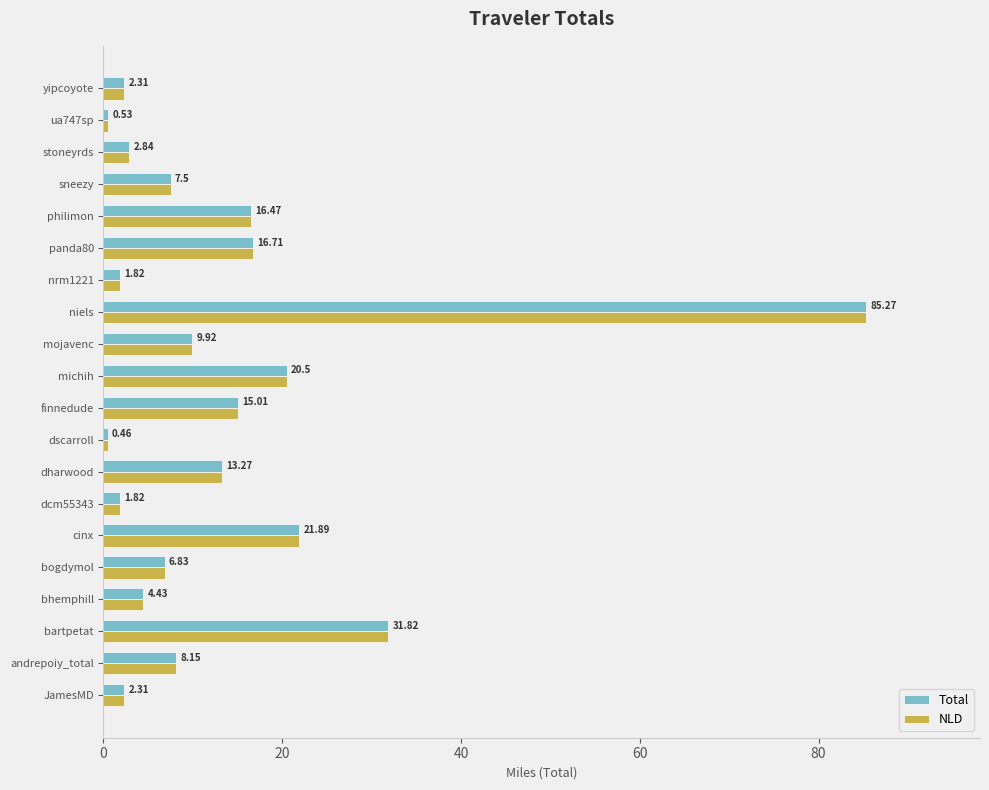

At which label does Total reach its minimum?

dscarroll